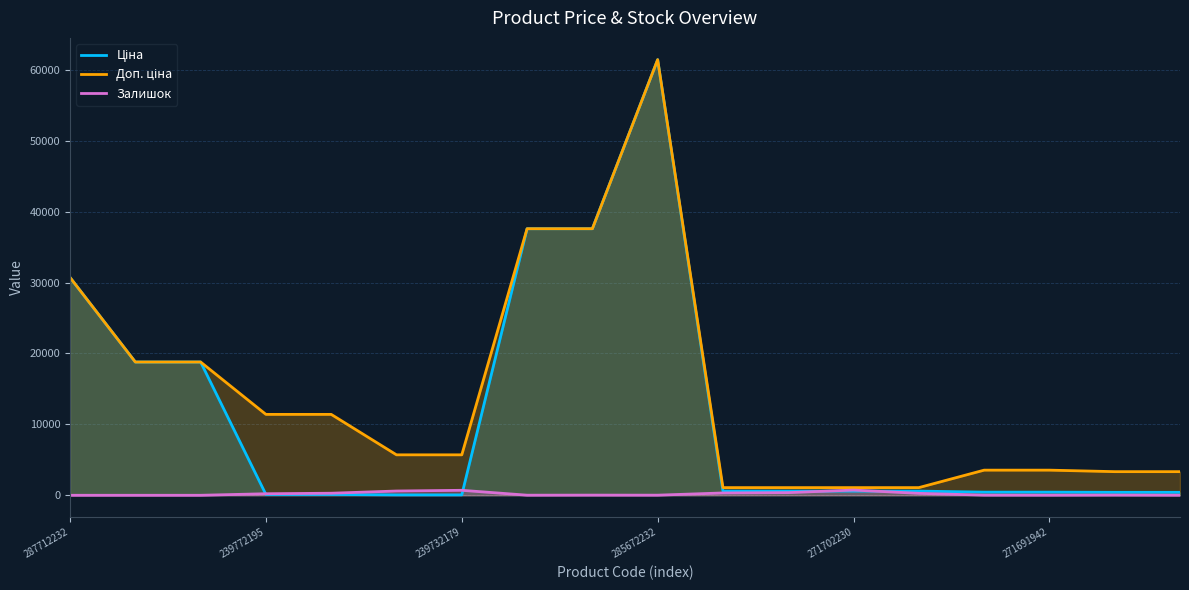

True or false: Залишок and Доп. ціна cross at least once.

False